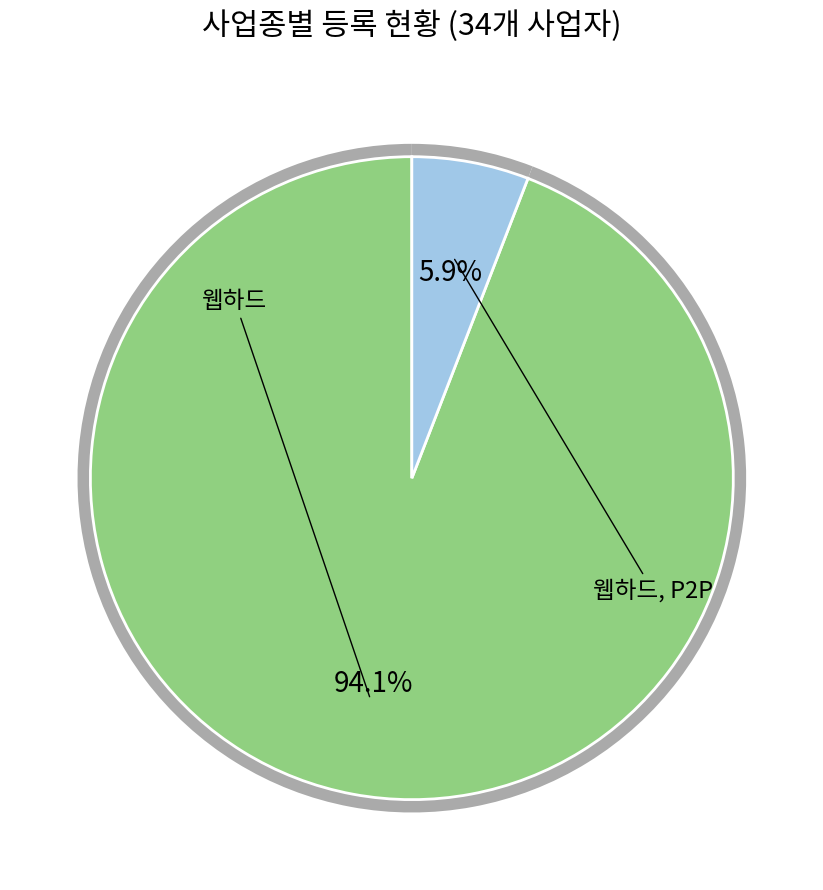

Rank the categories by value from lowest to highest.

웹하드, P2P, 웹하드